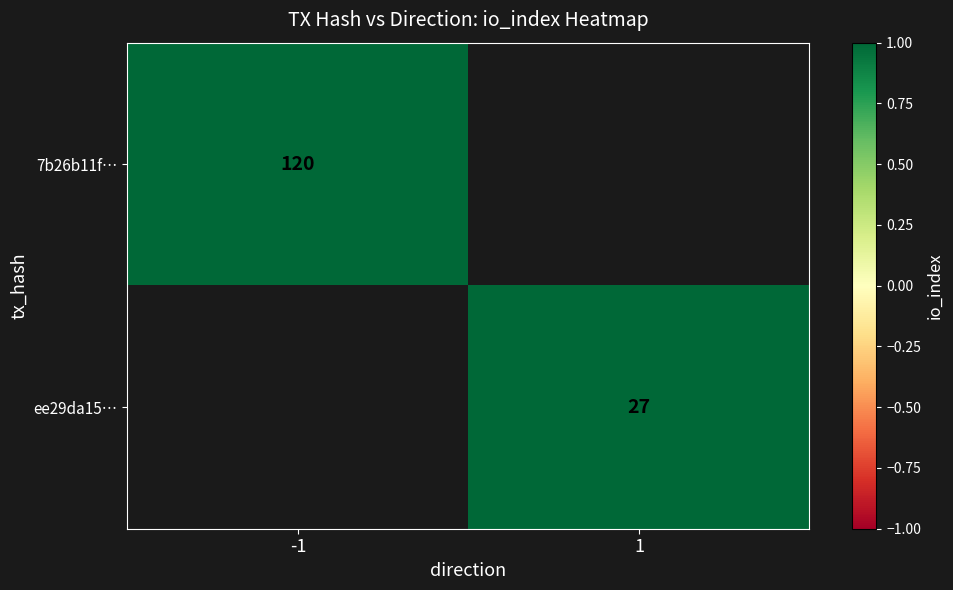

The 7b26b11f… series shows 56 at -1. True or false?

False